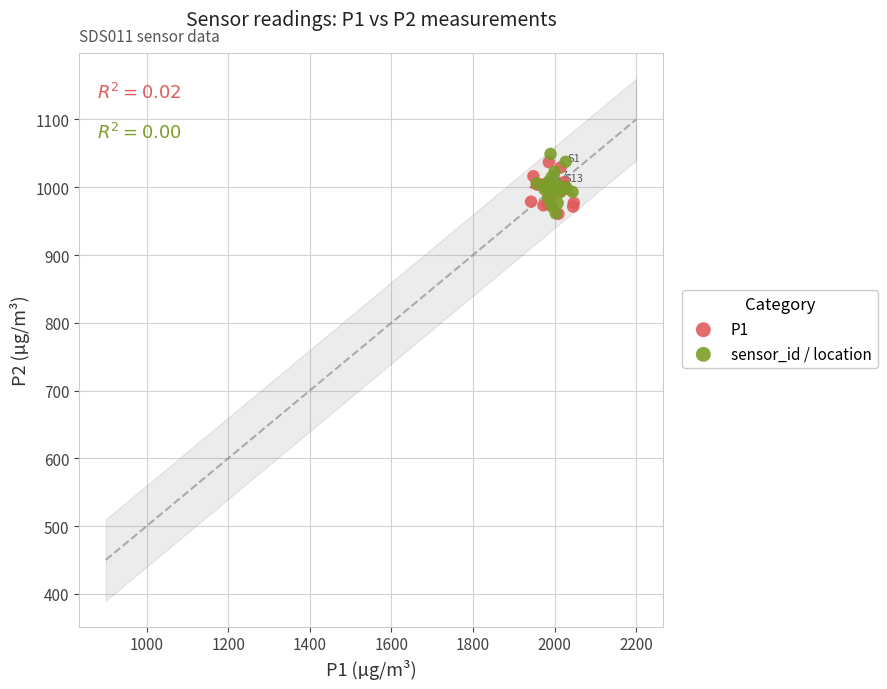

What are all the series names shown in the legend?

P1, sensor_id / location